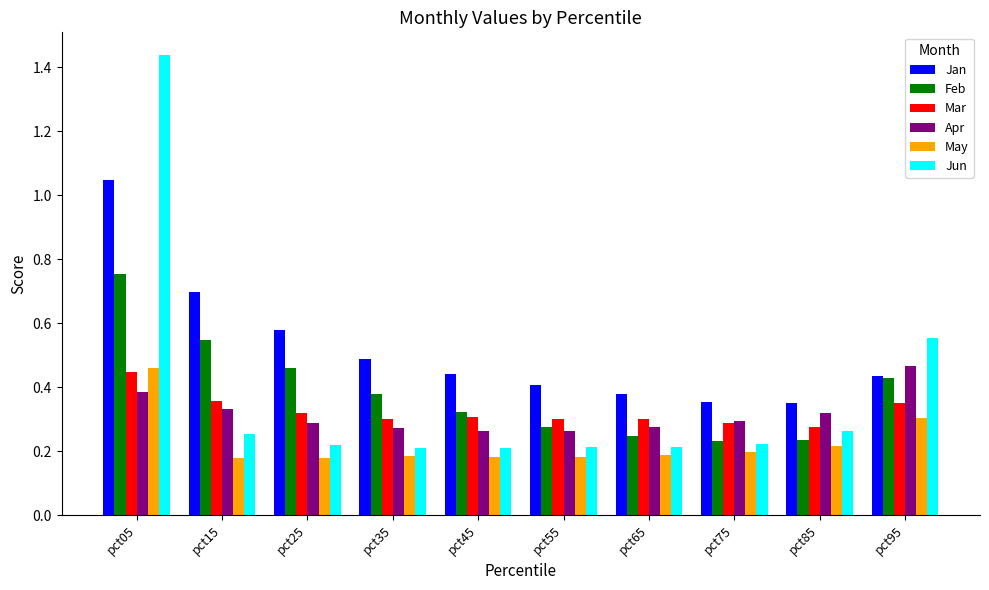

Which series has the largest range (max minus min)?

Jun